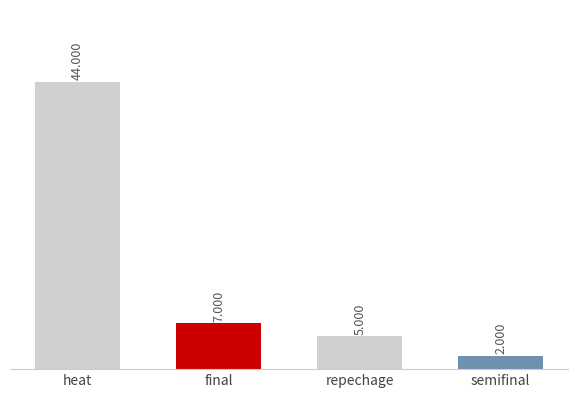

Reading left to right, transcribe all the data shown in this chart.

44	7	5	2